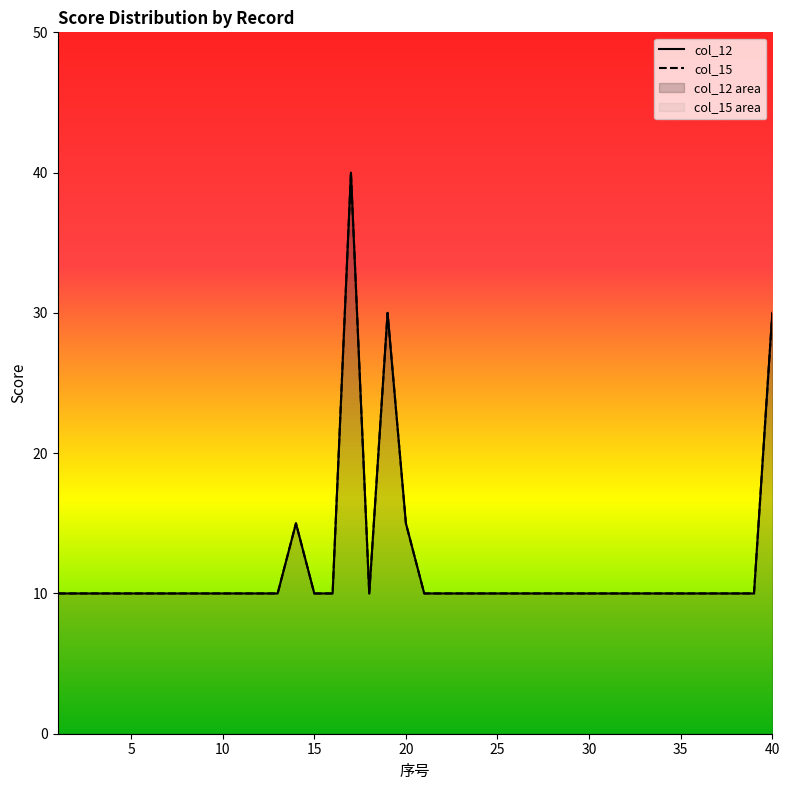

True or false: col_12 and col_15 cross at least once.

False